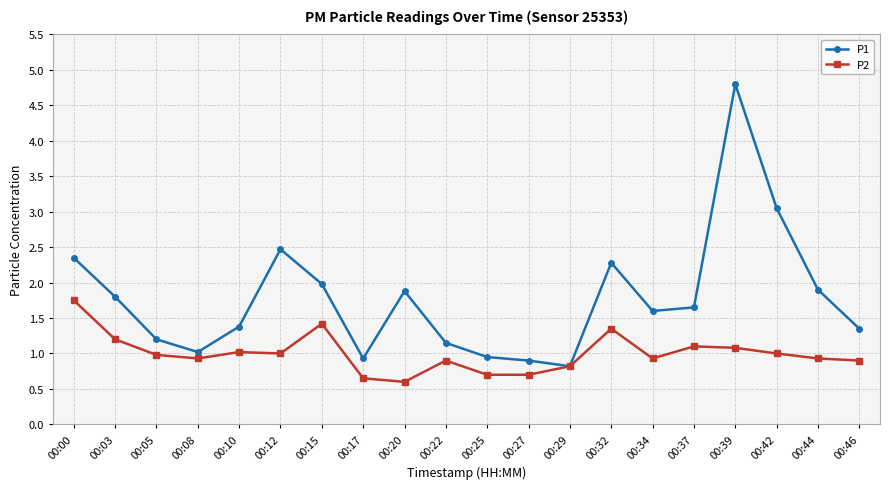

True or false: P2 has more than 0 points higher than both neighbors.

True